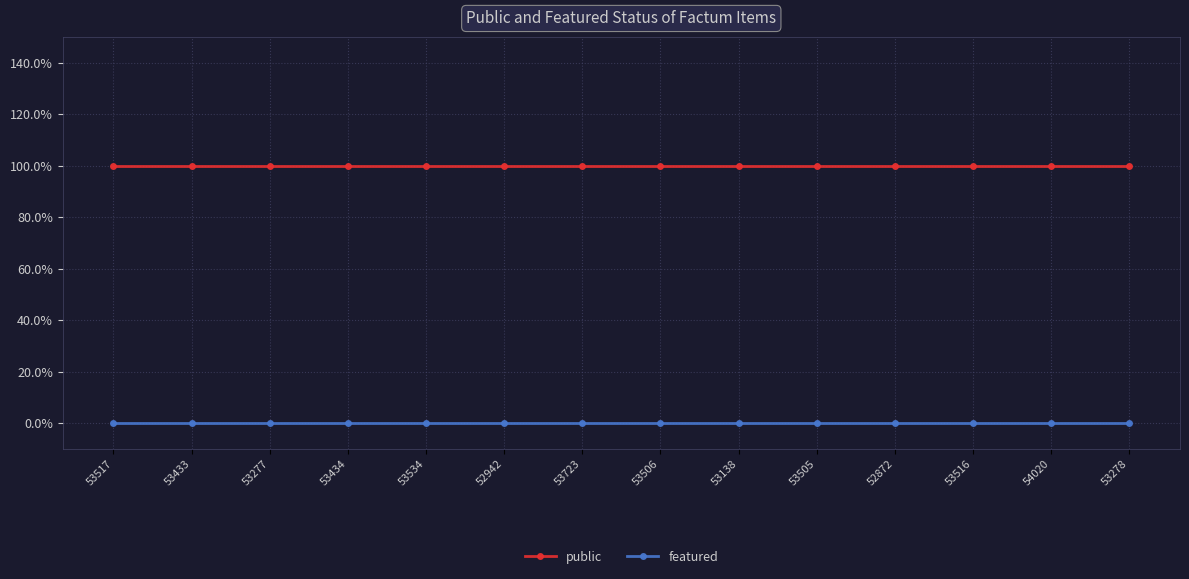

What are all the series names shown in the legend?

public, featured